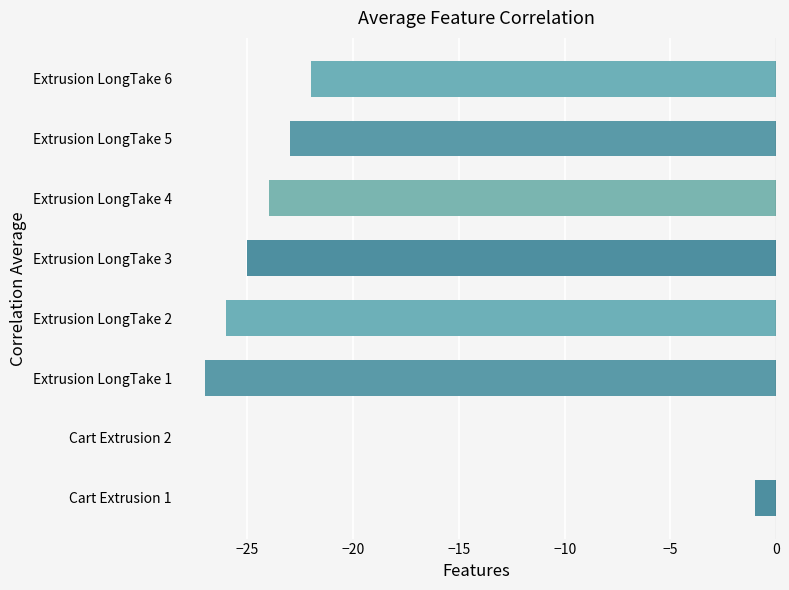

The chart shows a value of -14 at Extrusion LongTake 3. True or false?

False